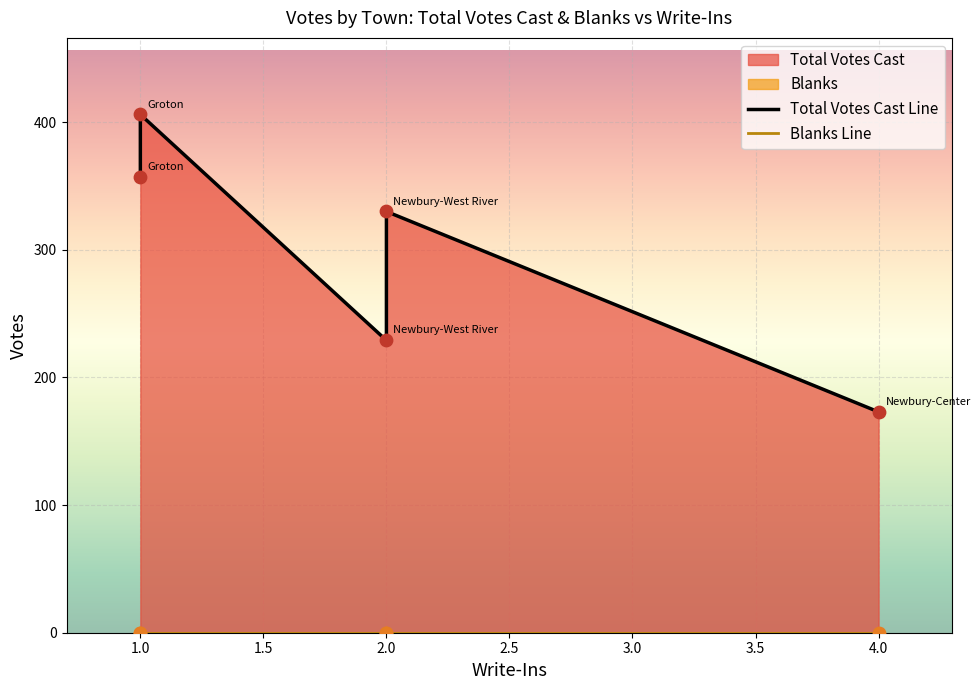

What are all the series names shown in the legend?

Total Votes Cast, Blanks